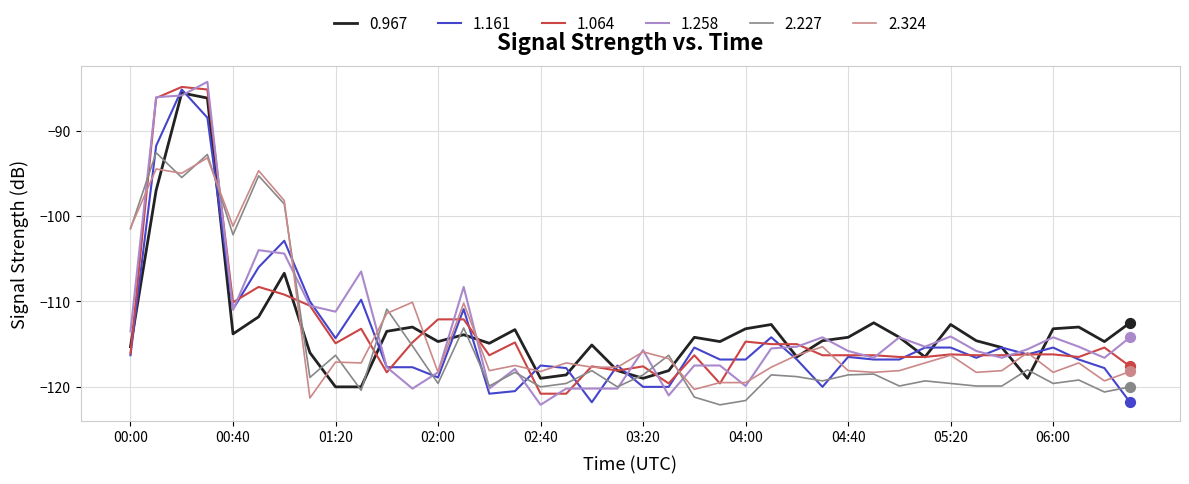

What is the smallest value displayed?

-122.1